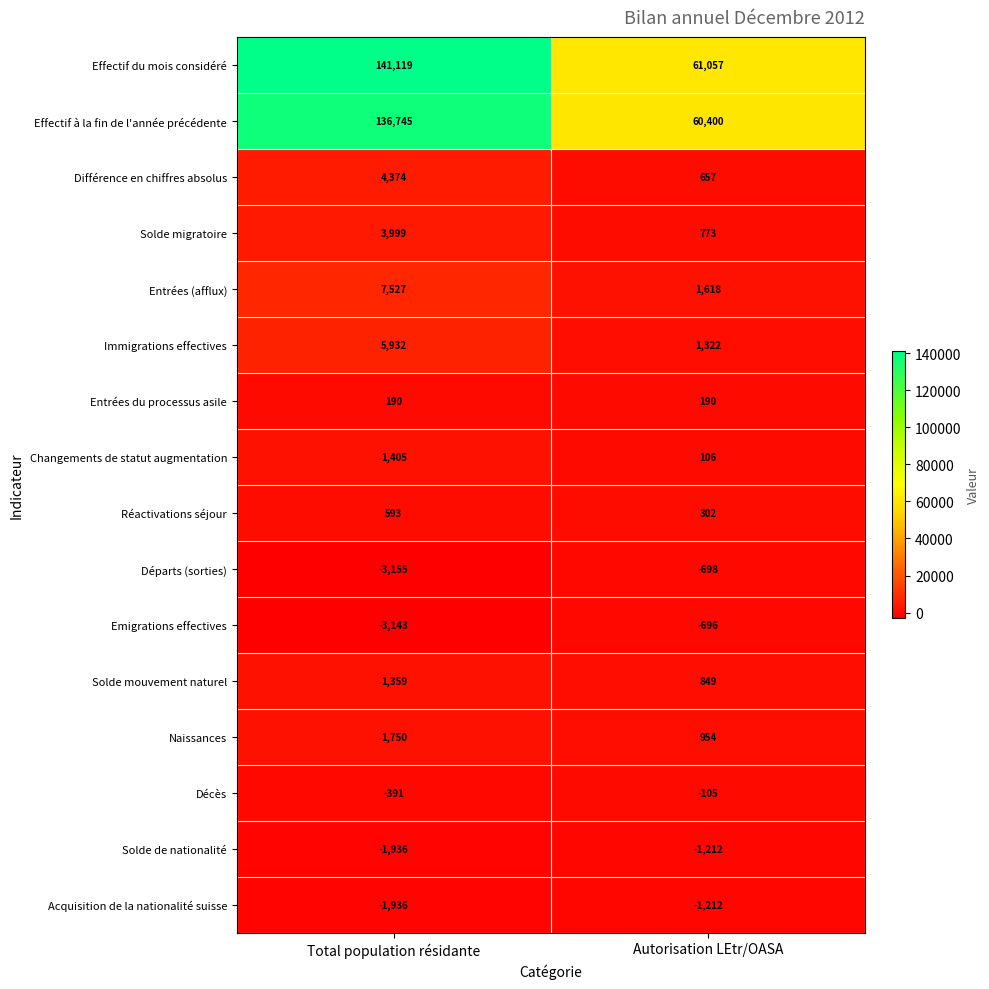

Which series has the largest range (max minus min)?

Effectif du mois considéré